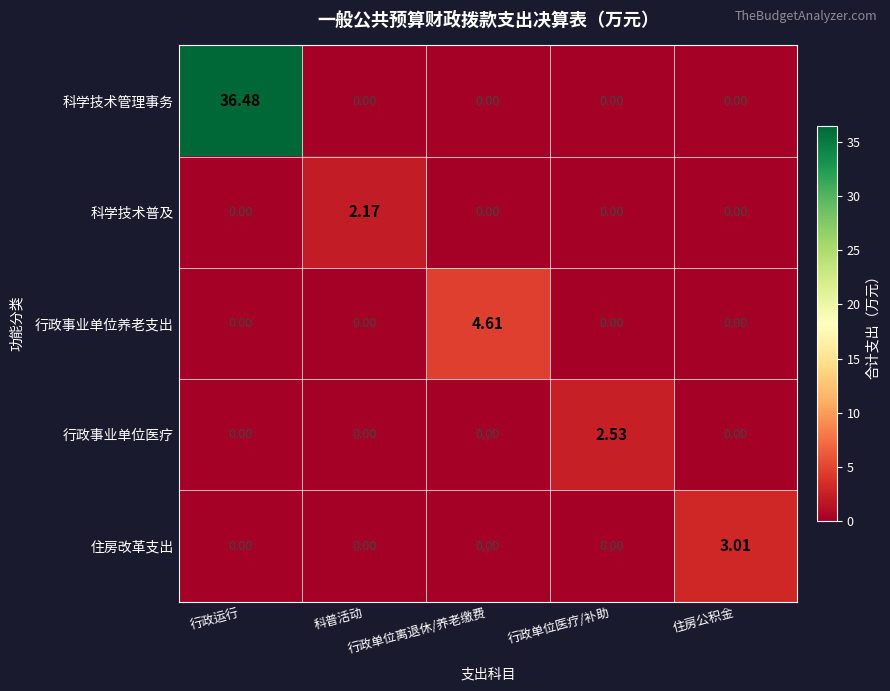

Which series has the widest spread of values?

科学技术管理事务